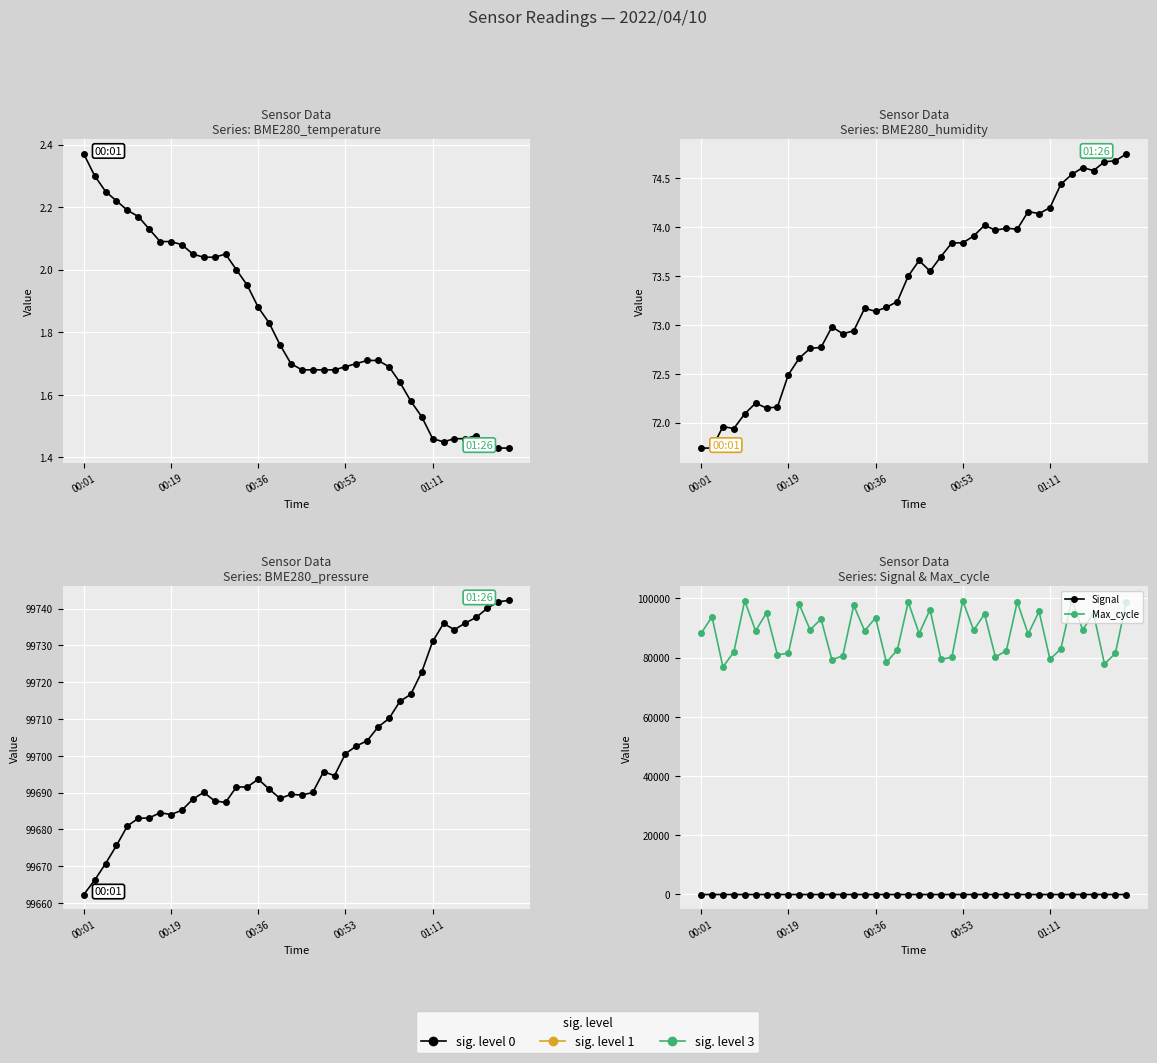

What is the sum of the BME280_pressure values at 00:01 and 9?

199347.5